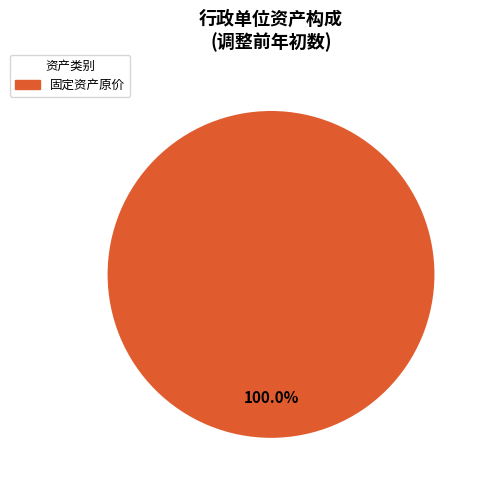

Does any single category account for the majority?

Yes